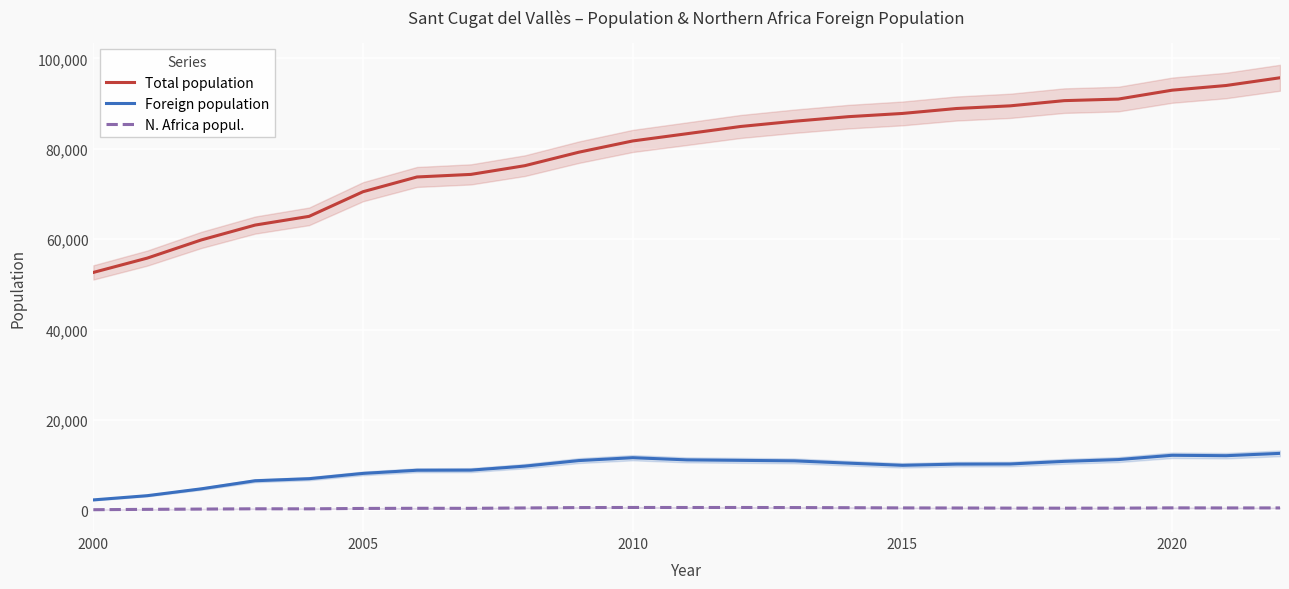

Which series has the widest spread of values?

Total population